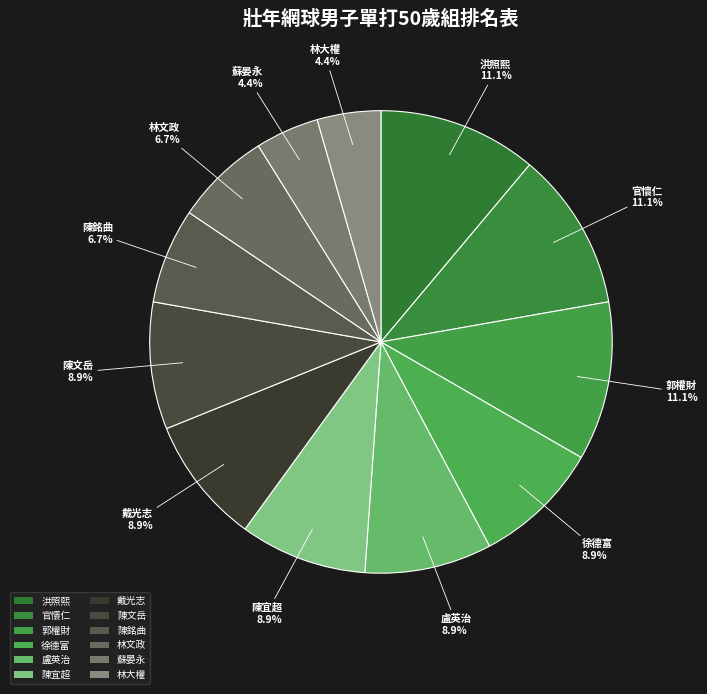

To the nearest percent, what percentage of the pie is 官懷仁?

11%